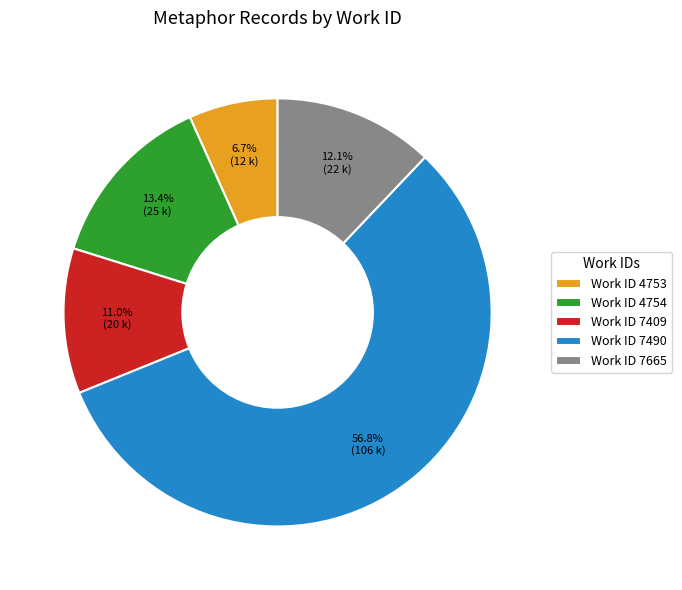

Which slice represents more than half of the pie?

Work ID 7490